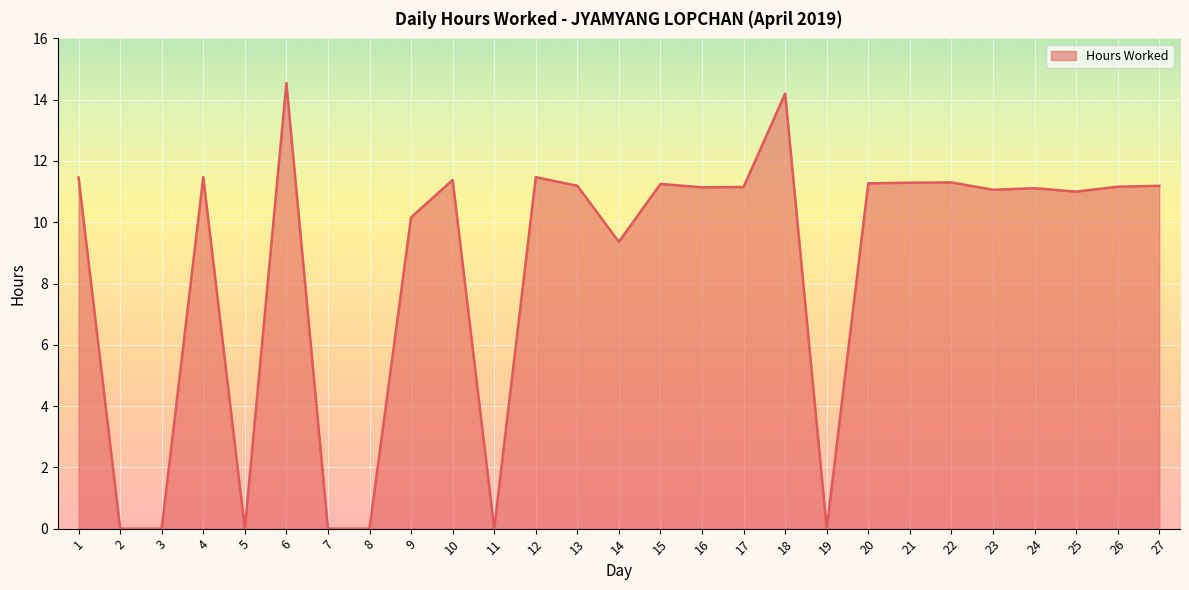

Which has a higher value, 4 or 23?

4